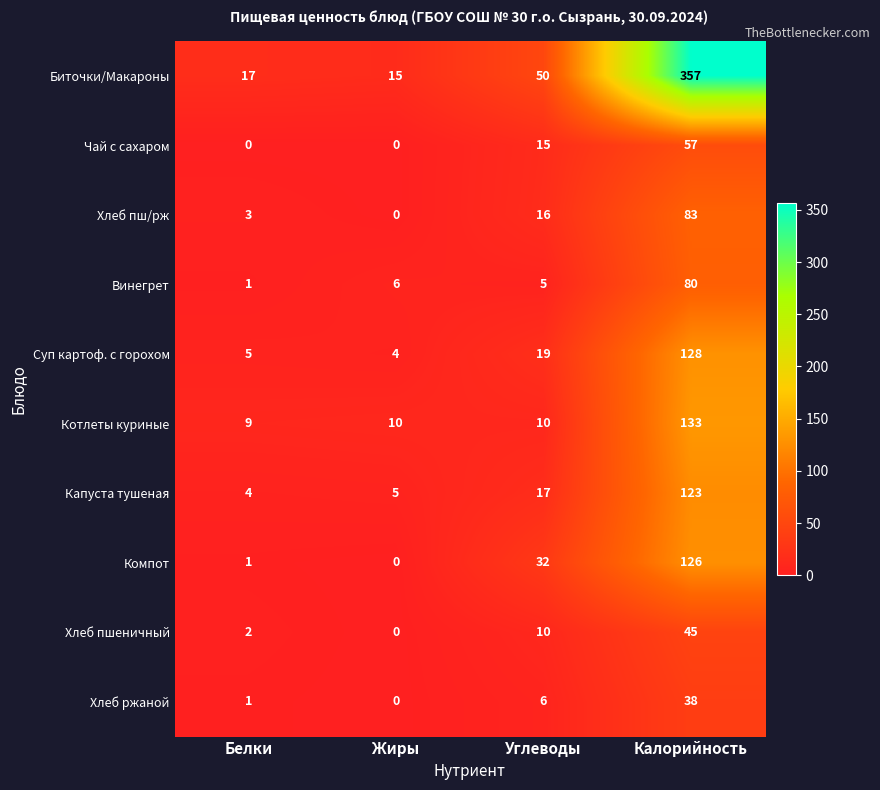

Rank the categories by Винегрет value from lowest to highest.

Белки, Углеводы, Жиры, Калорийность